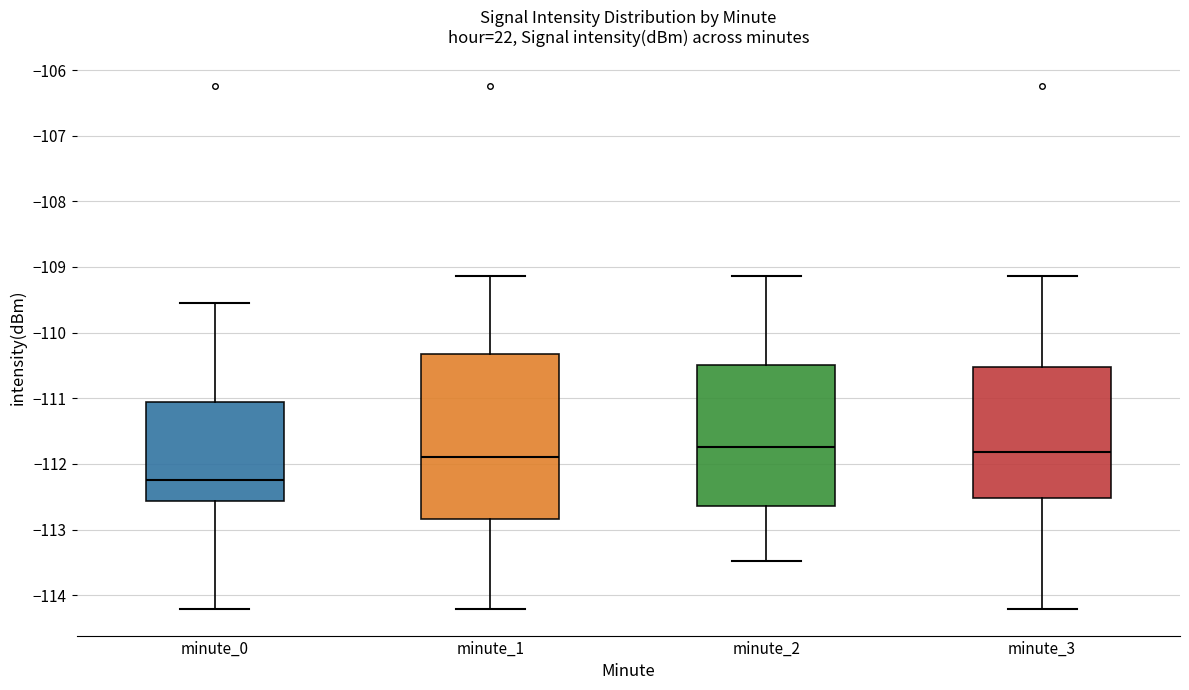

Where does the lower whisker of the box for minute_1 end on the y-axis? The values are not printed on the chart, so give them approximately, as read against the axis.

-114.2